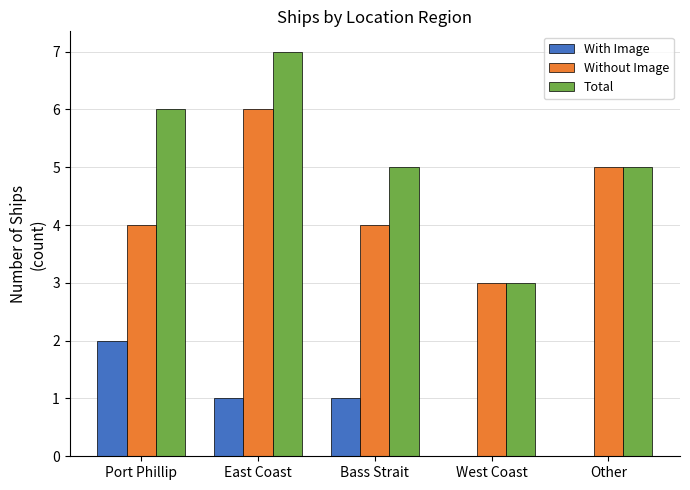

Count the number of data series in this chart.

3